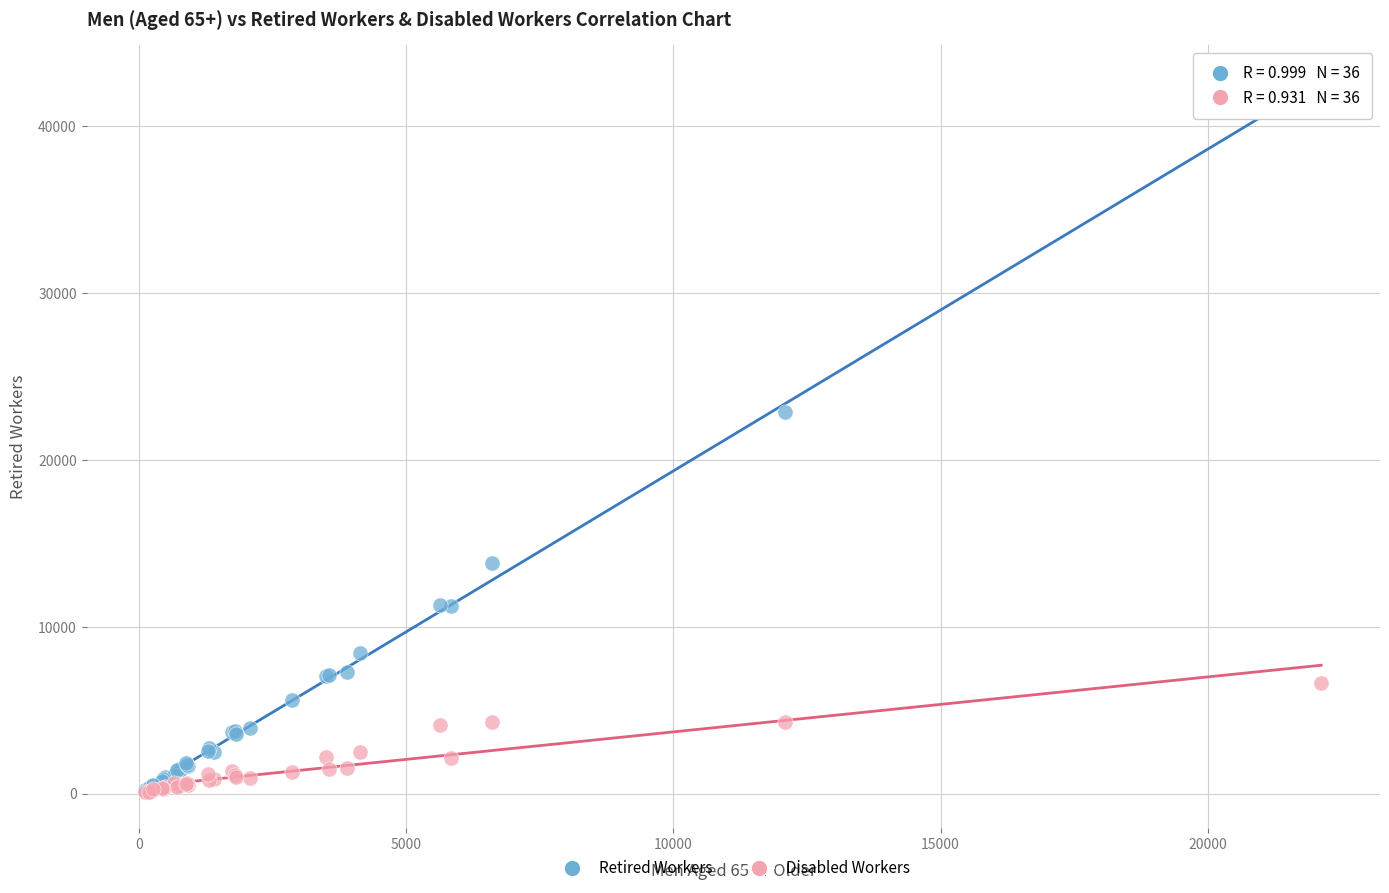

Across all series, what Y value is closest to 21322?

22860